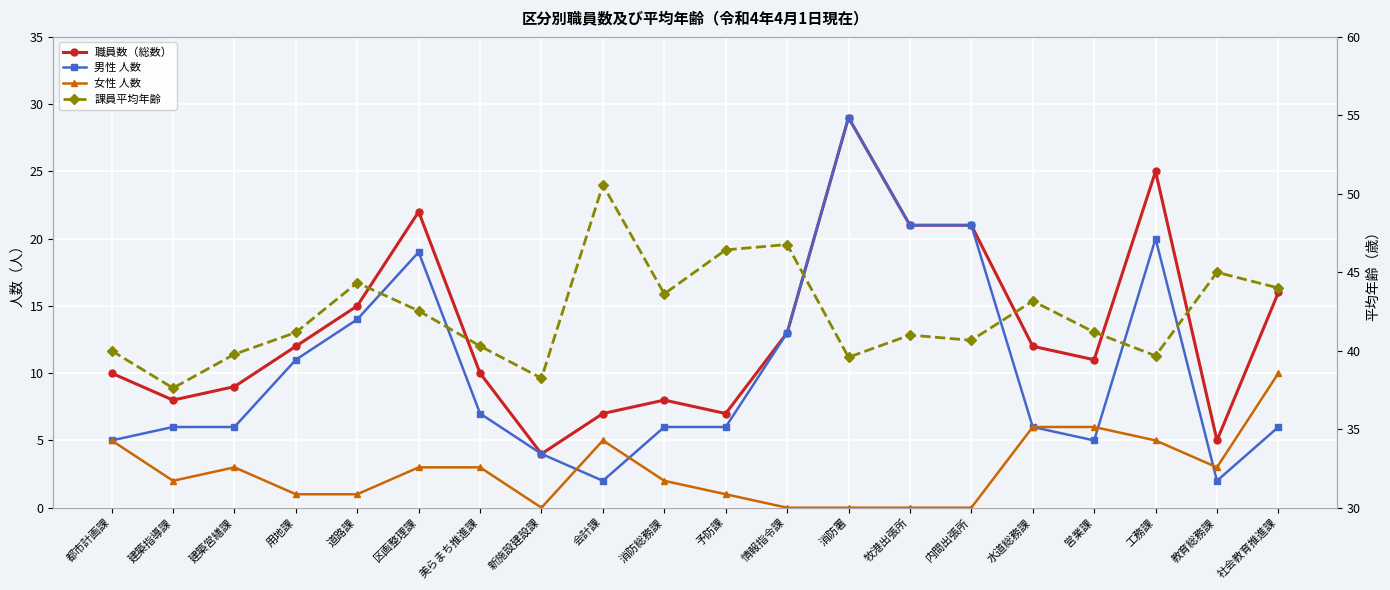

How many data points in 職員数（総数） are above 12?

8